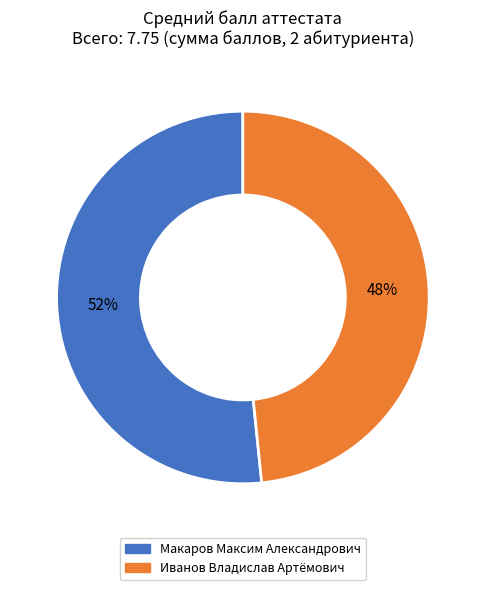

To the nearest percent, what is the combined percentage of Макаров Максим Александрович and Иванов Владислав Артёмович?

100%